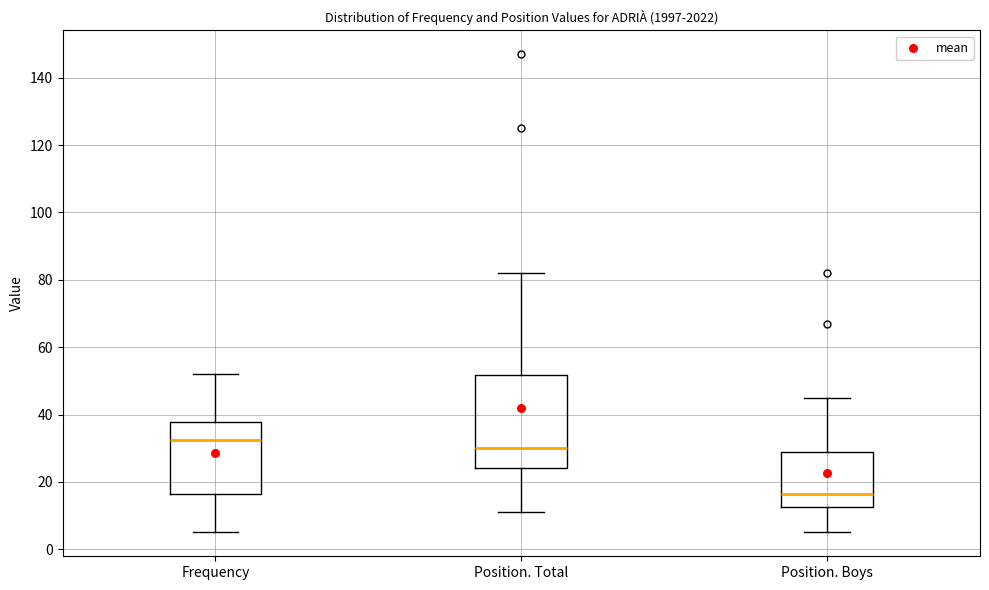

Which box has the lowest median line?

Position. Boys